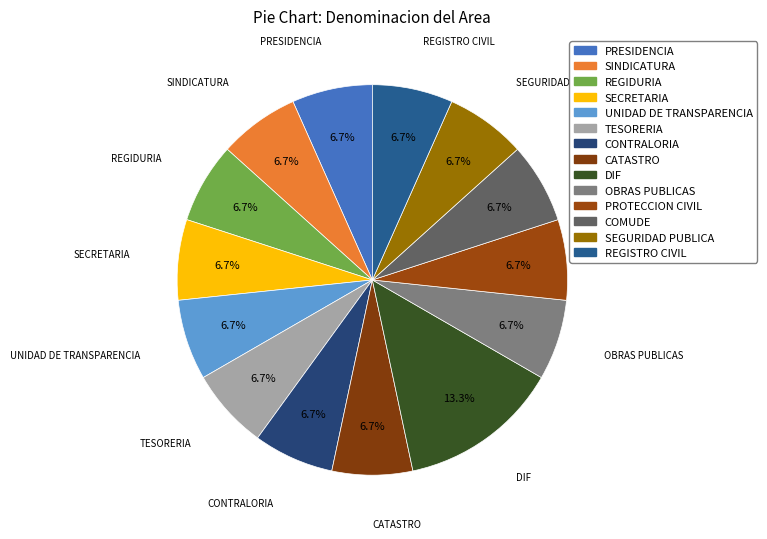

How many segments does this pie chart have?

14